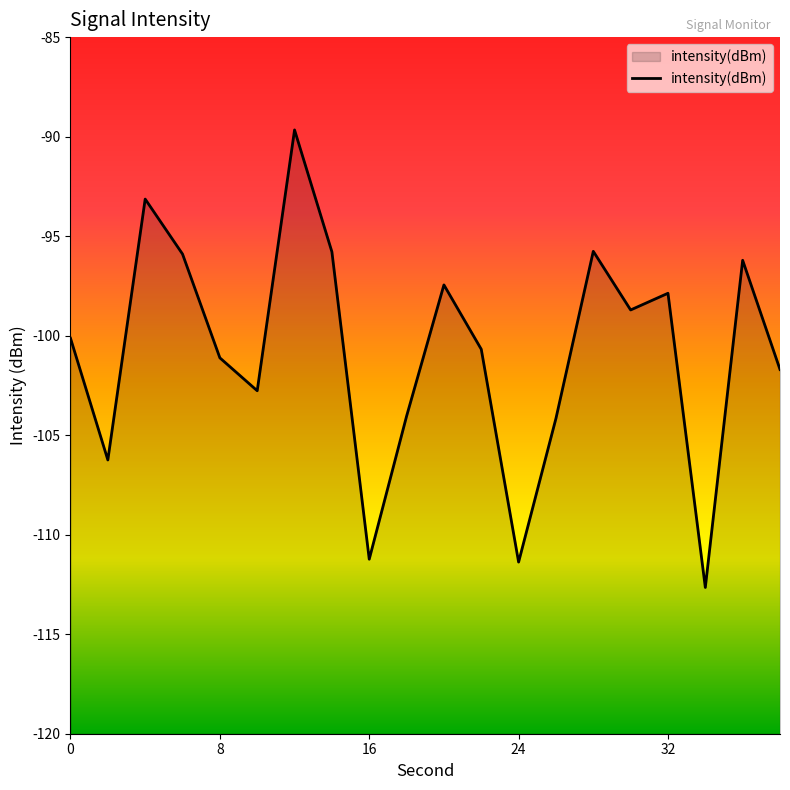

How many distinct data groups are displayed?

1